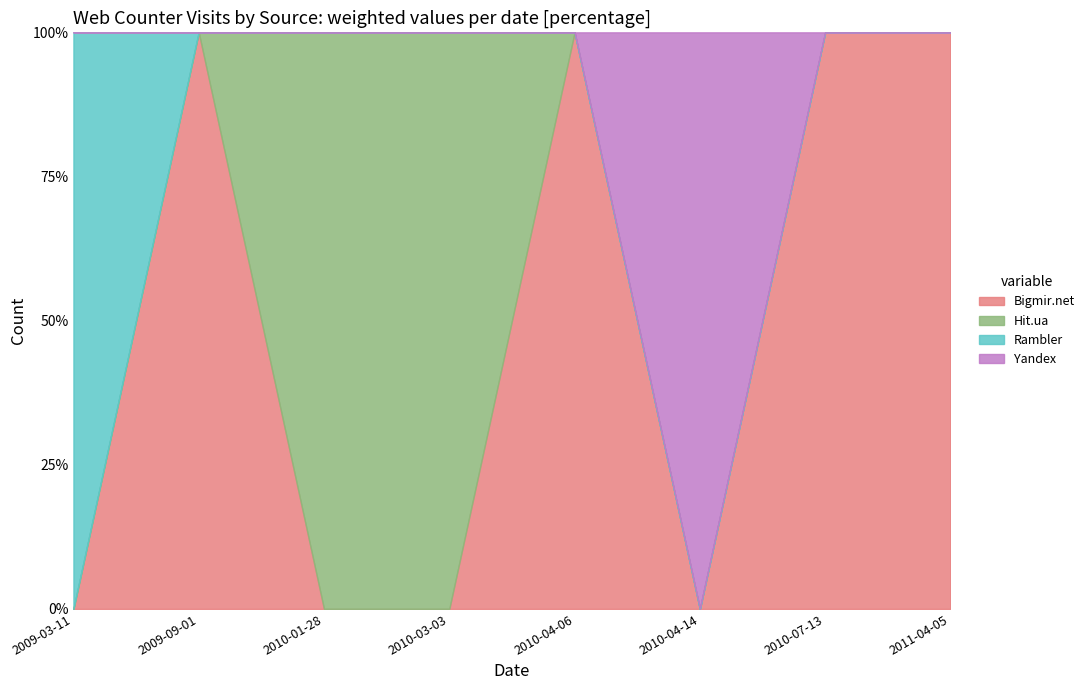

Which series has the largest range (max minus min)?

Bigmir.net